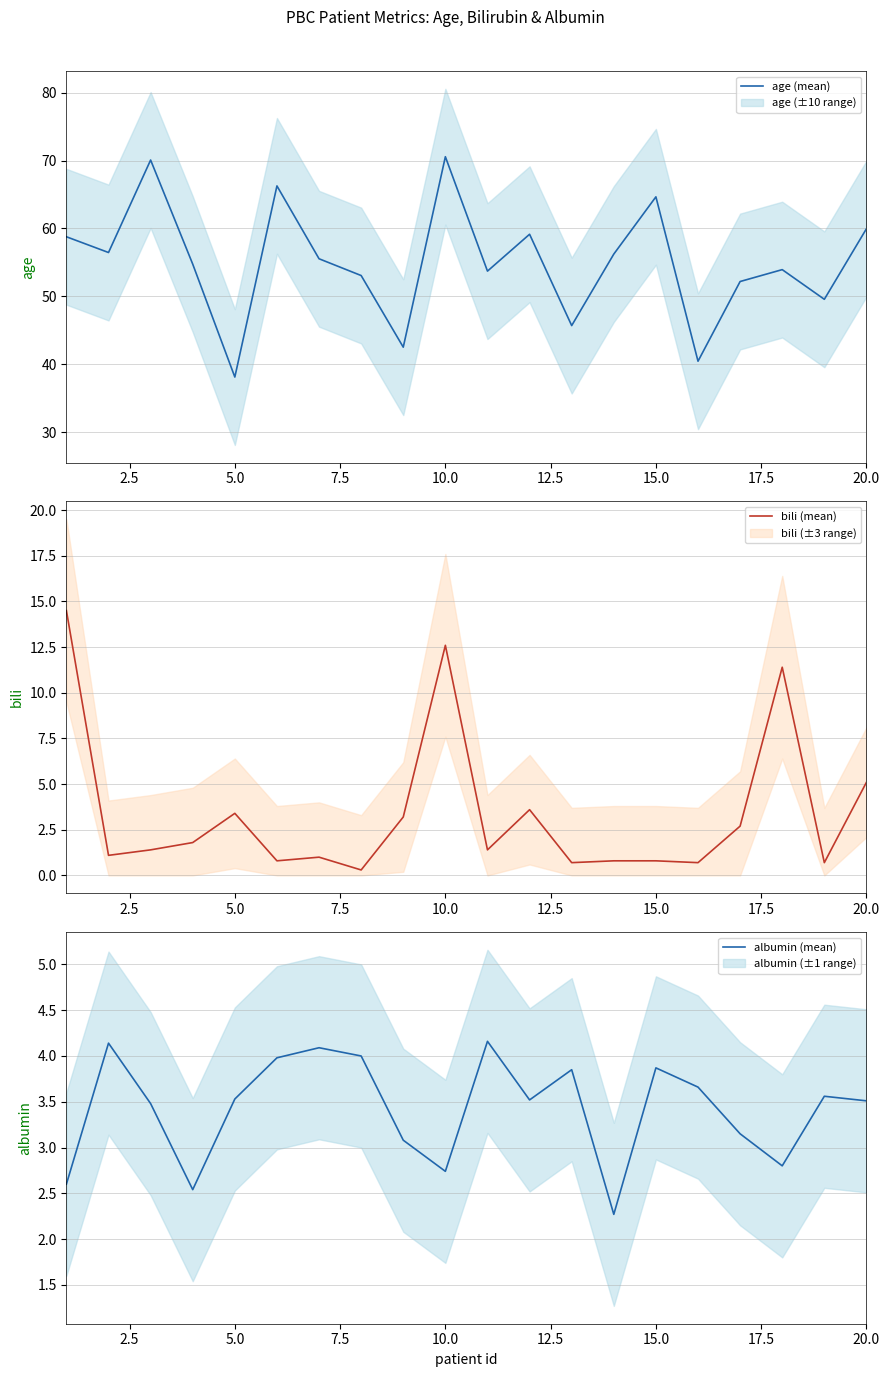

Which series has the largest total across all categories?

age (mean)